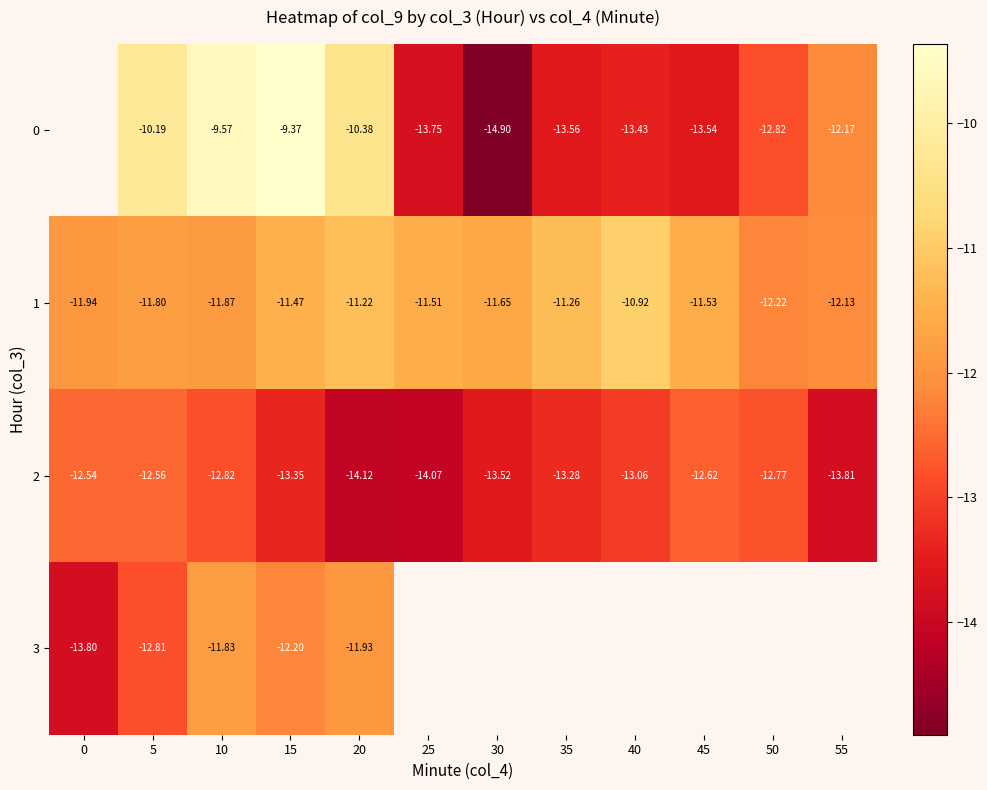

How many data points in 2 are less than -13?

7